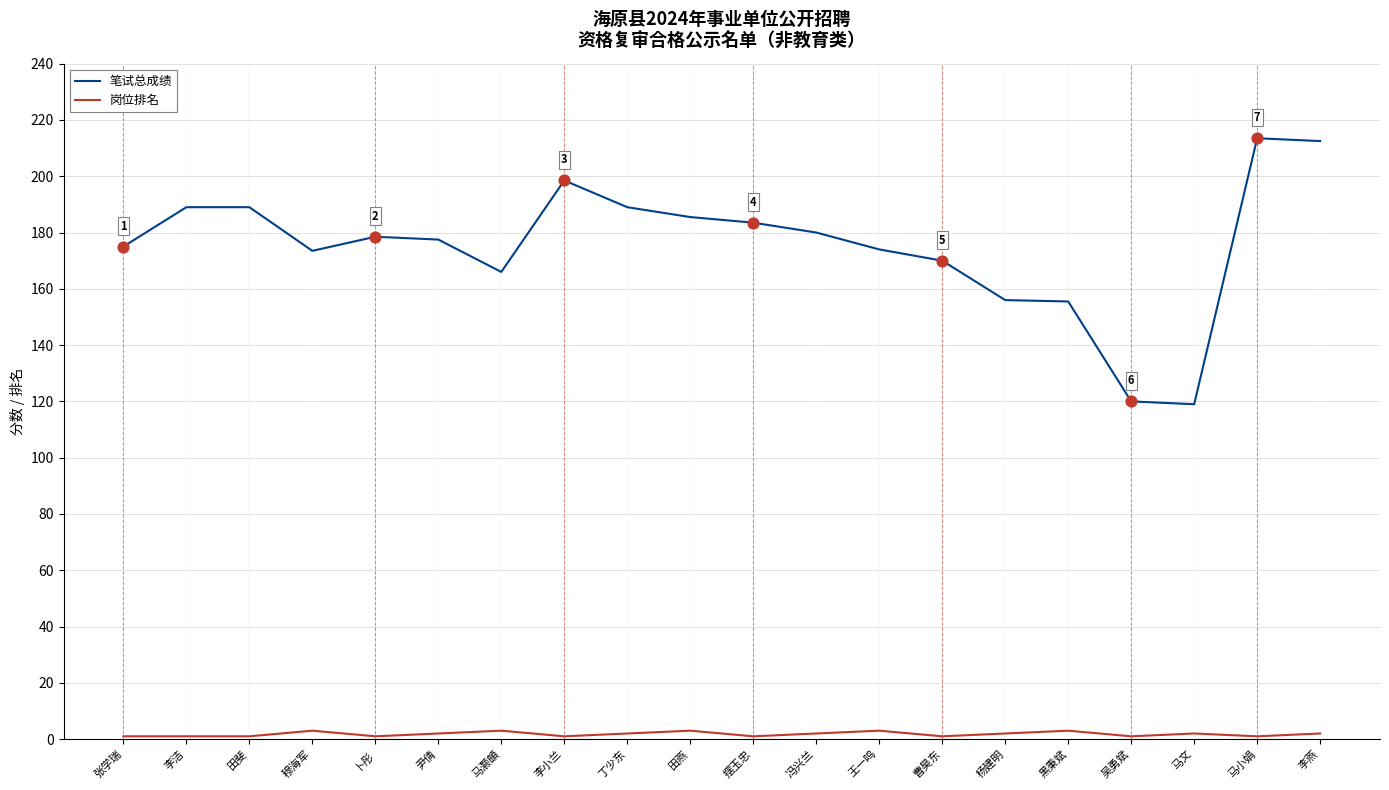

Which series has the widest spread of values?

笔试总成绩